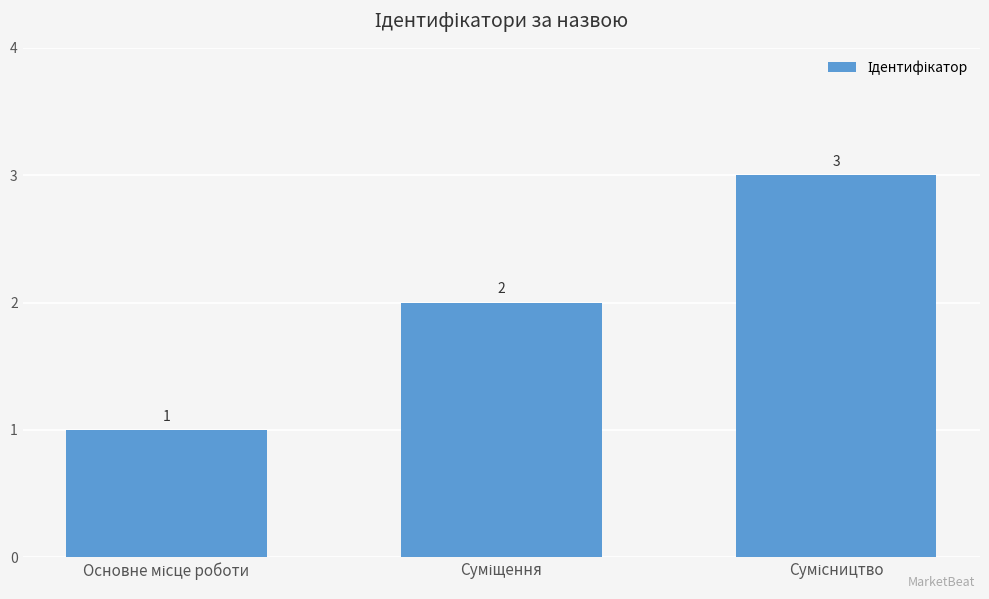

What is the difference between the maximum and minimum values?

2